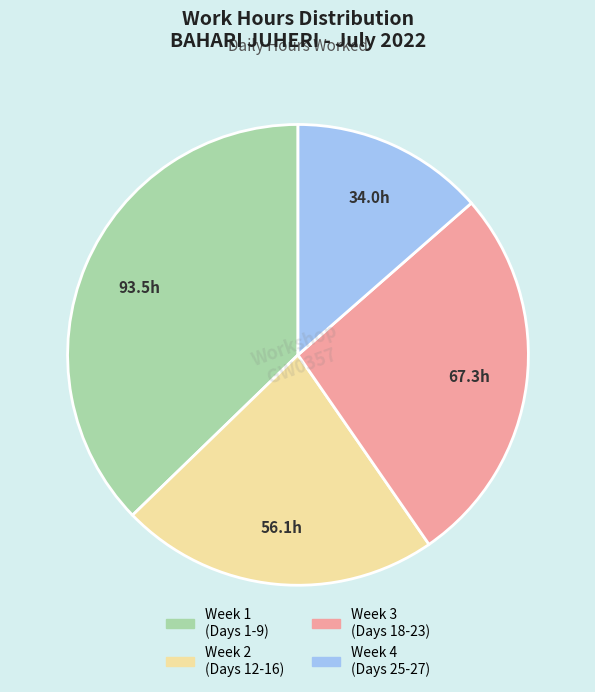

Does any single category account for the majority?

No